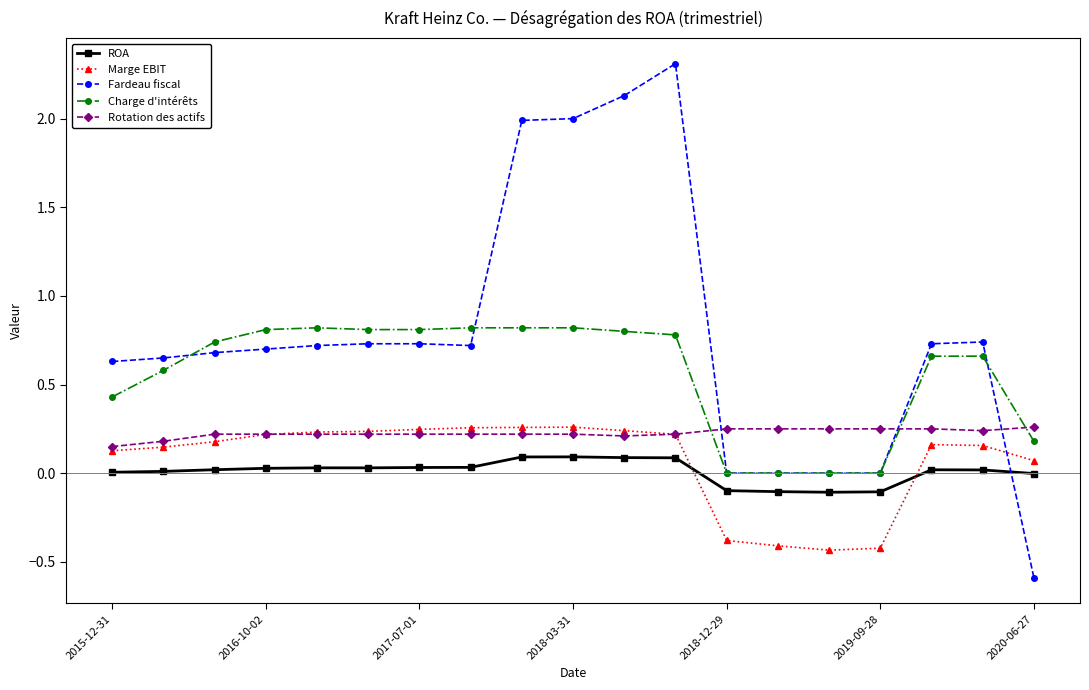

True or false: Charge d'intérêts and ROA cross at least once.

False